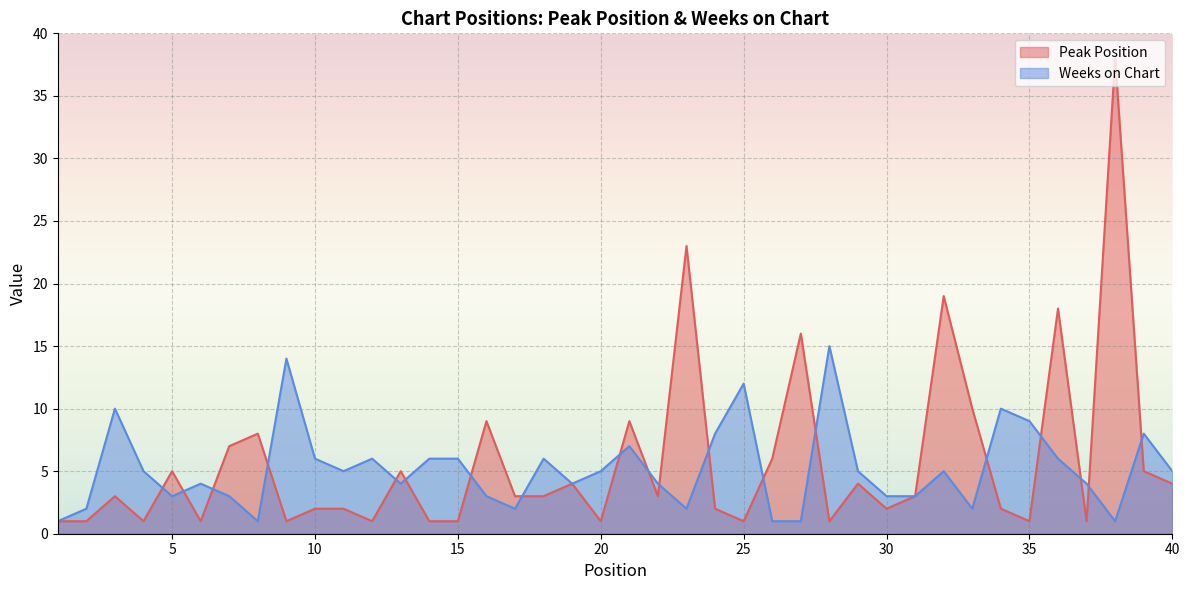

What is the sum of the Peak Position values at 38 and 26?

44